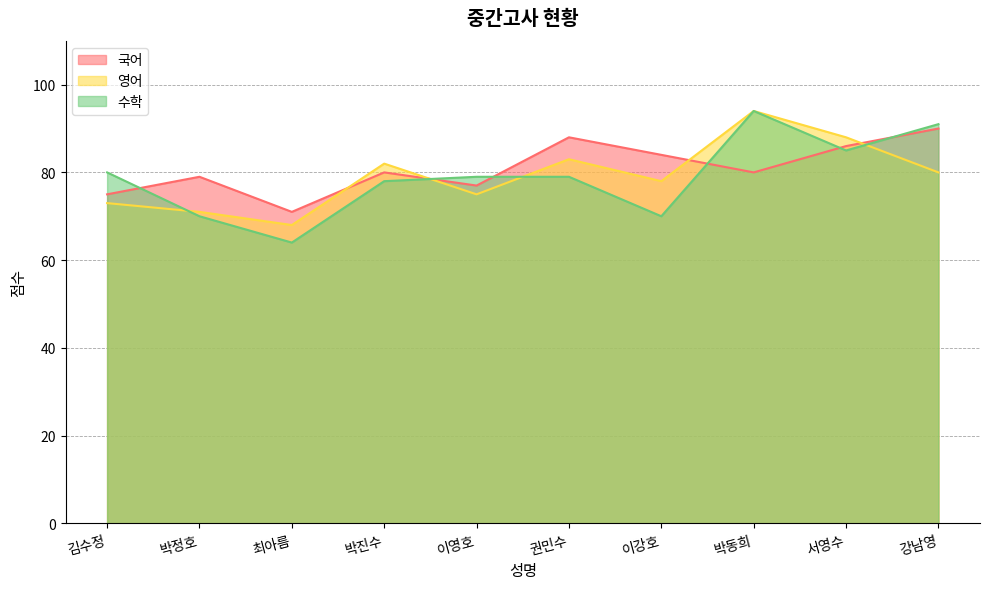

Count the 국어 values in the range 77 to 86.

6